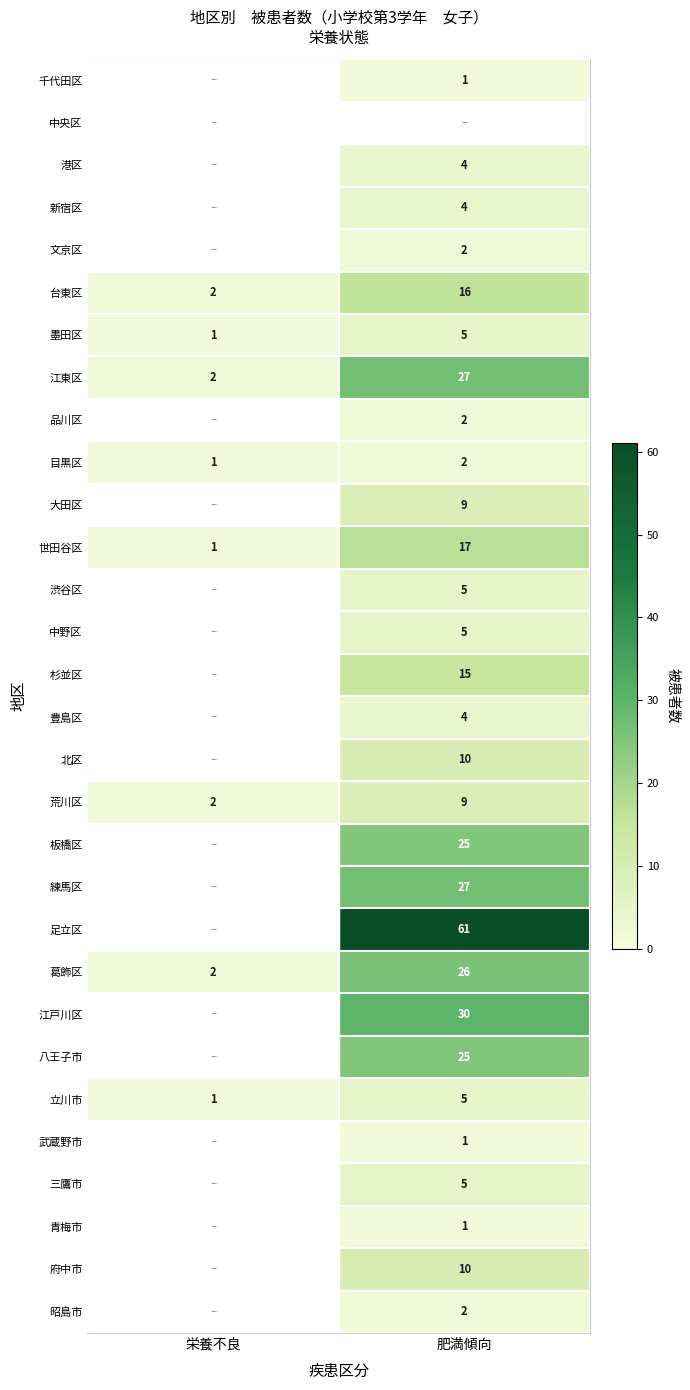

What is the maximum value for 台東区?

16